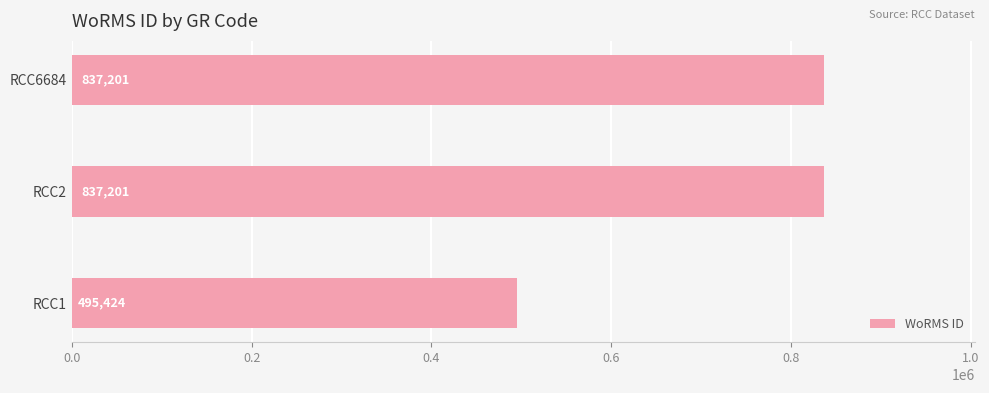

What is the minimum value shown in the chart?

495424